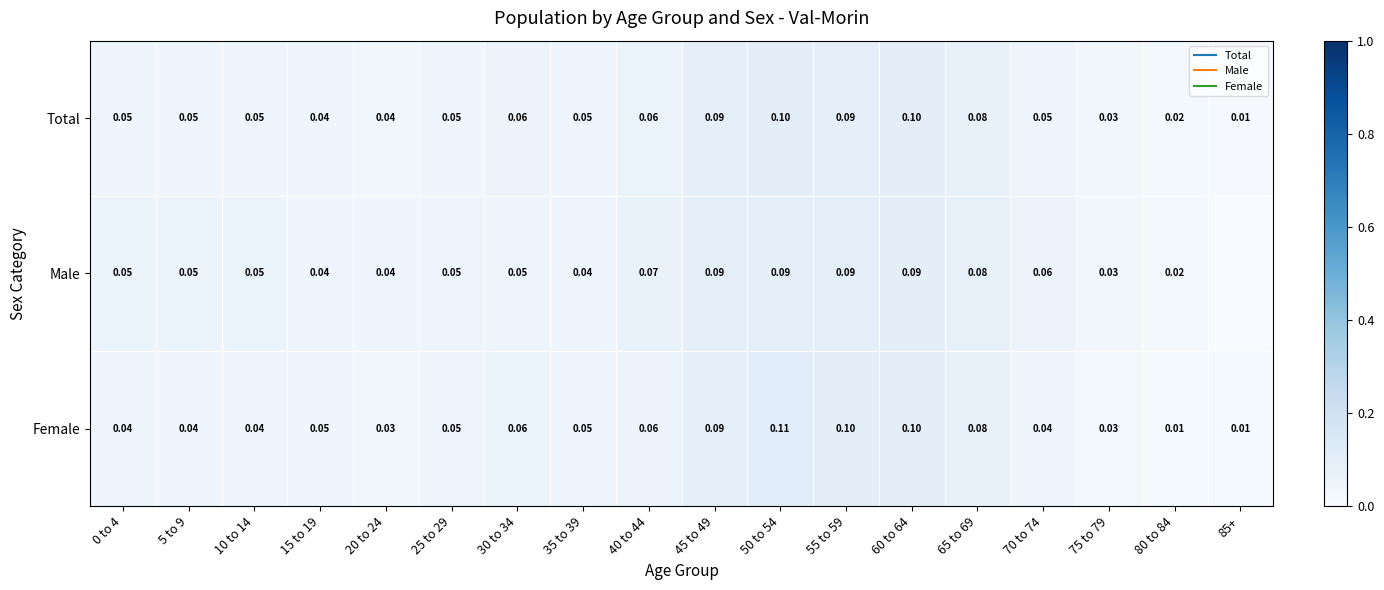

The value of Female at 5 to 9 is 0.0. True or false?

True